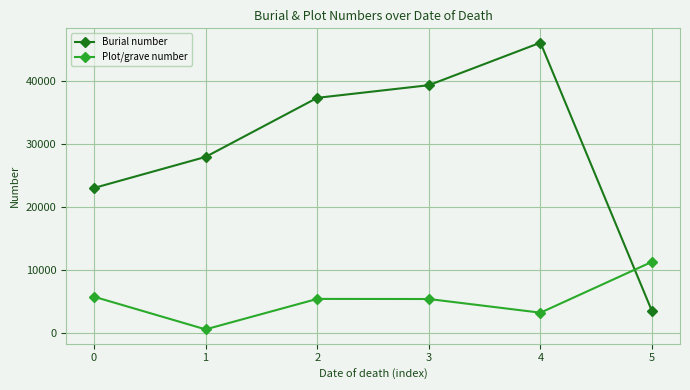

Which series has the largest total across all categories?

Burial number